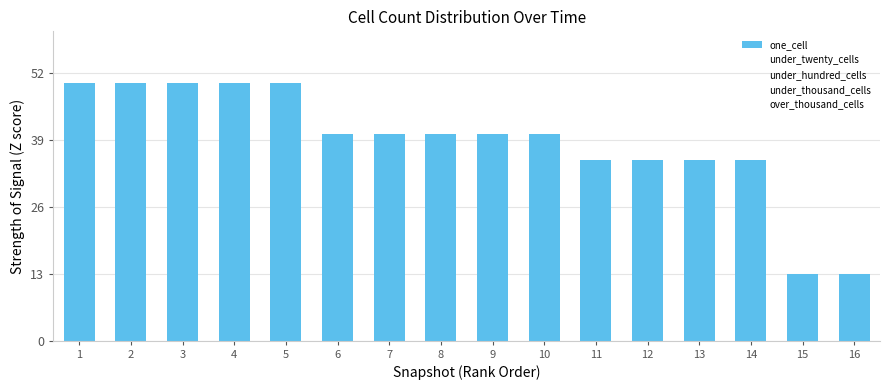

How many bars are there in total?

16